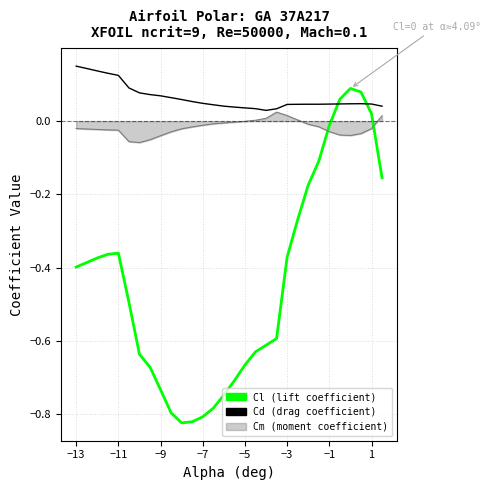

Which series has the largest range (max minus min)?

Cl (lift coefficient)